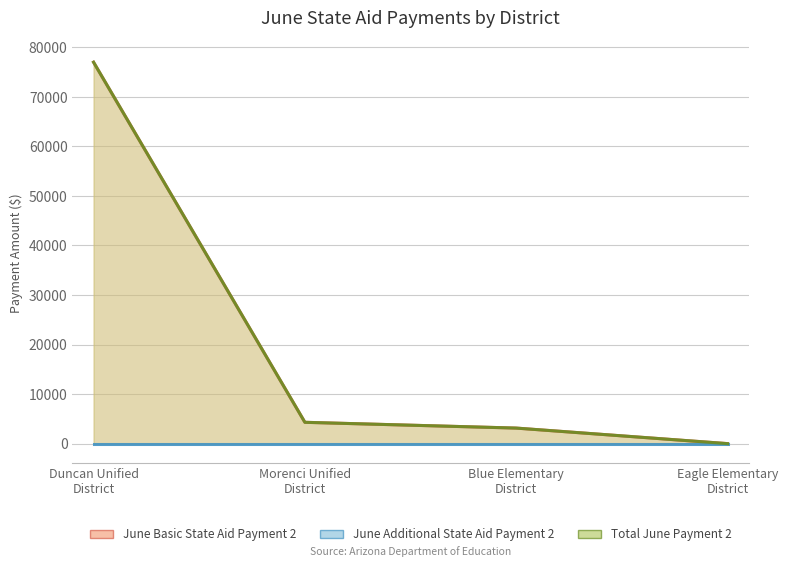

What is the label of the 2nd point from the left?

Morenci Unified
District